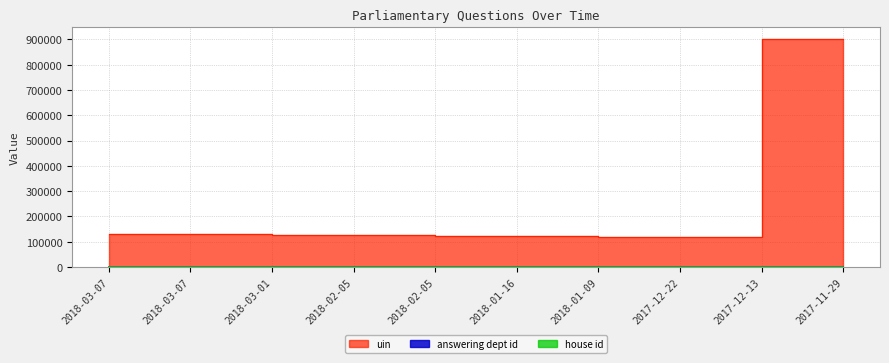

Reading left to right, extract all data points from this chart.

uin: 2018-03-07=130196	2018-03-07=130198	2018-03-01=129670	2018-02-05=125153	2018-02-05=125154	2018-01-16=121545	2018-01-09=121060	2017-12-22=120087	2017-12-13=117542	2017-11-29=902631
answering dept id: 2018-03-07=201	2018-03-07=201	2018-03-01=14	2018-02-05=7	2018-02-05=7	2018-01-16=7	2018-01-09=17	2017-12-22=17	2017-12-13=17	2017-11-29=20